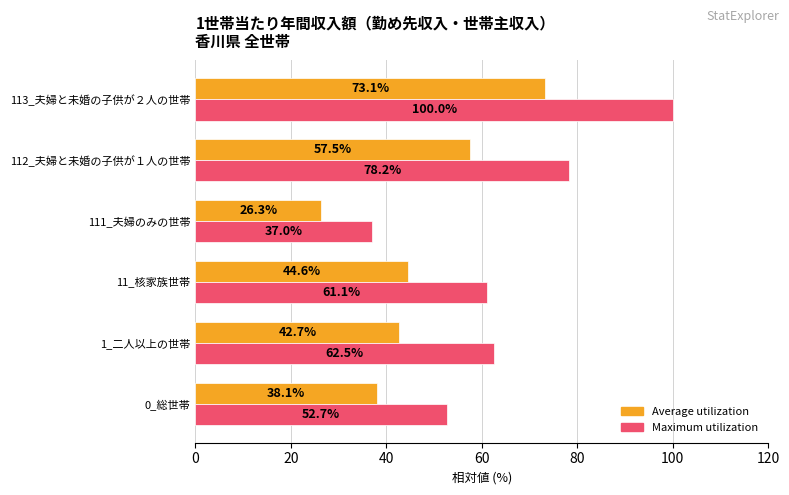

List the labels in order of Average utilization value, largest first.

113_夫婦と未婚の子供が２人の世帯, 112_夫婦と未婚の子供が１人の世帯, 11_核家族世帯, 1_二人以上の世帯, 0_総世帯, 111_夫婦のみの世帯